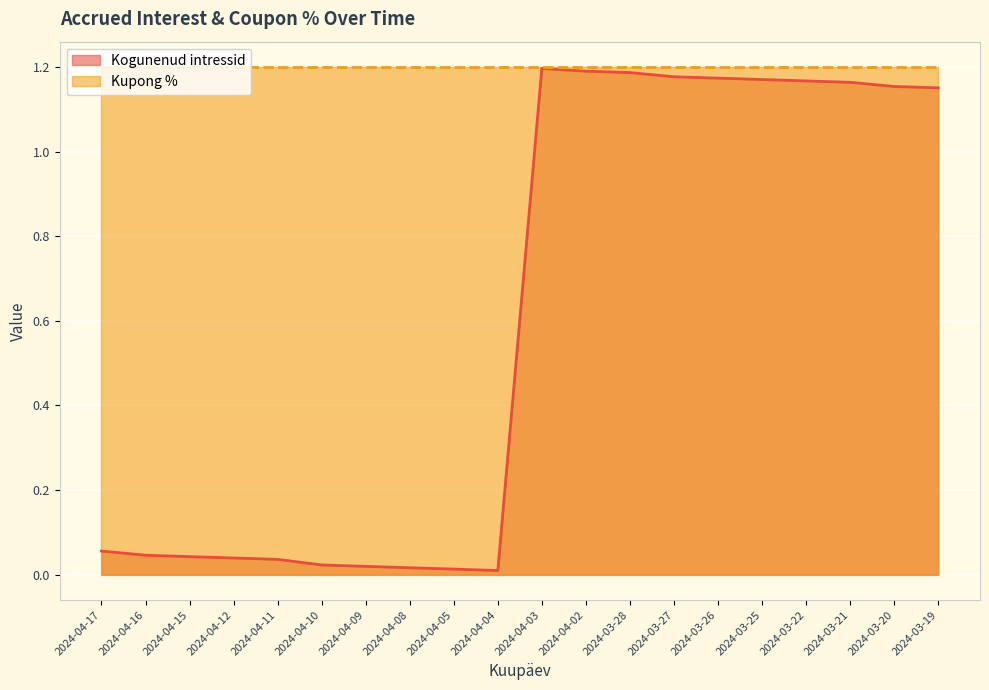

What is the sum of all values?

12.0